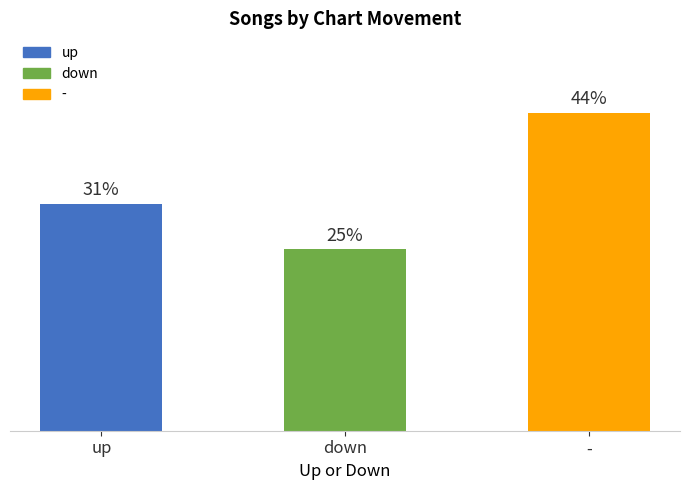

Reading left to right, extract all data points from this chart.

up=5	down=4	-=7